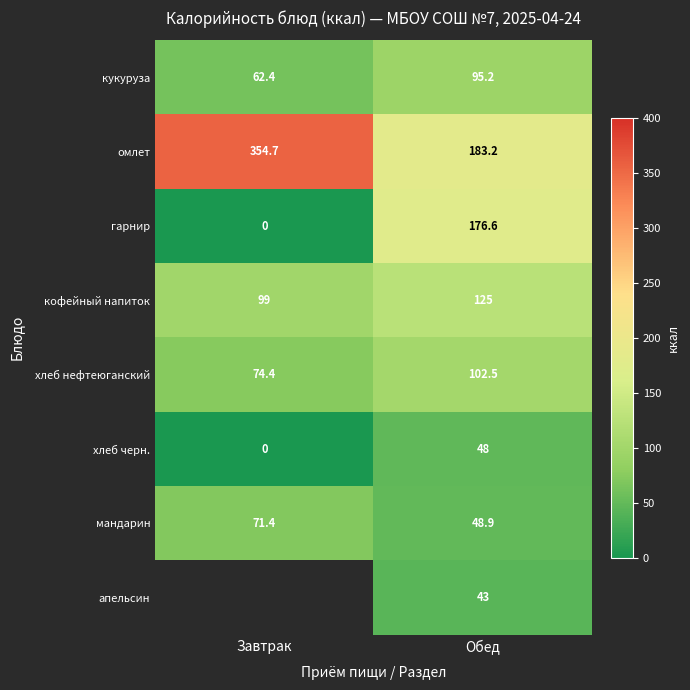

At how many categories does at least one series exceed 128?

2